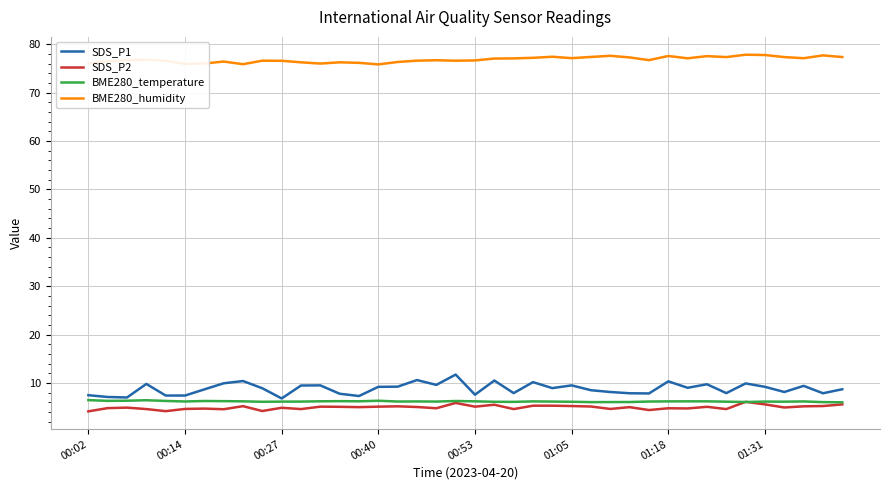

Which series has the largest total across all categories?

BME280_humidity